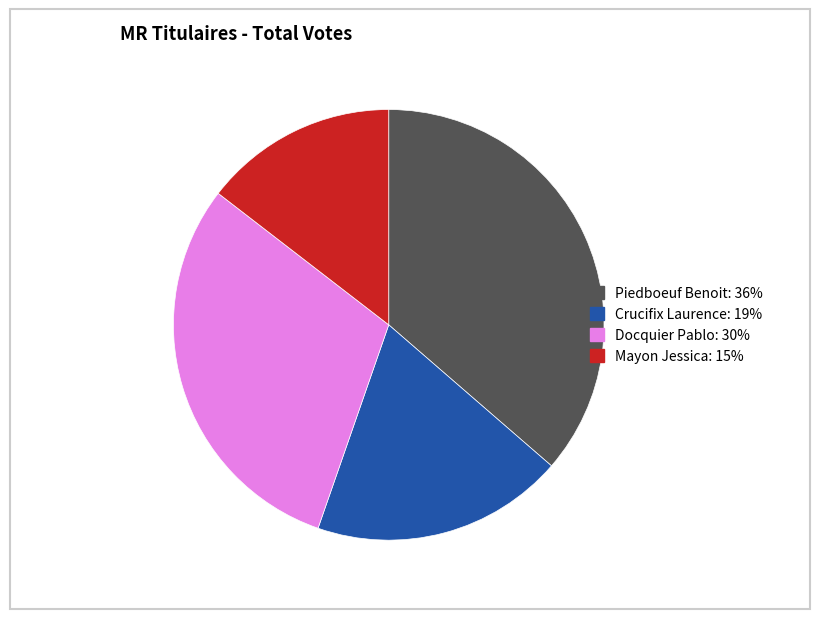

What is the smallest slice in the pie chart?

Mayon Jessica